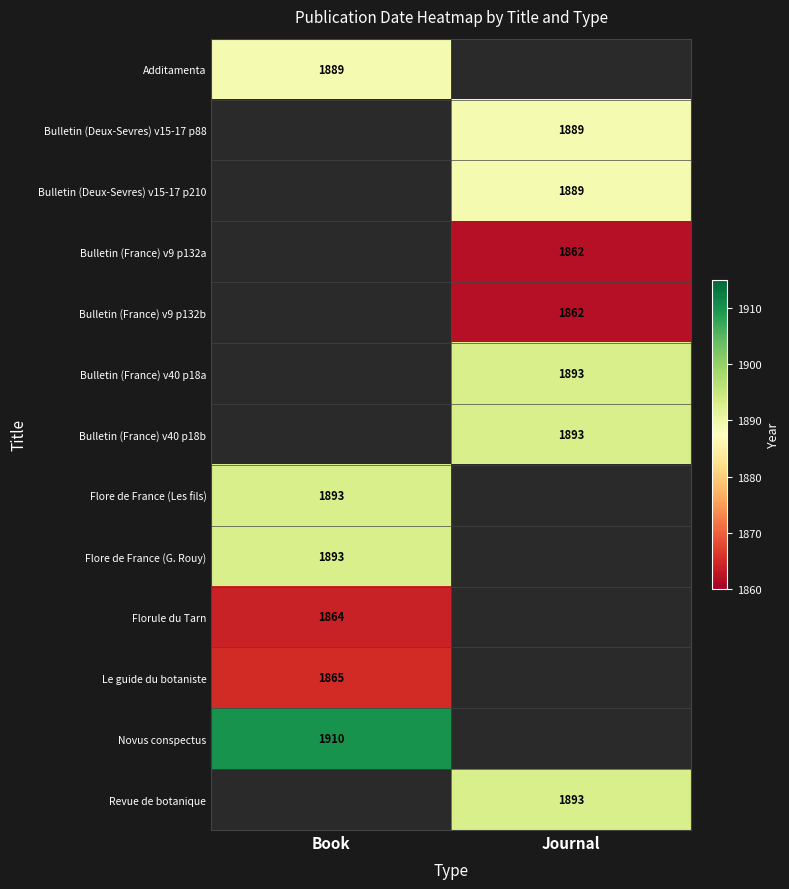

The value of Bulletin (France) v9 p132a at Journal is 1862. True or false?

True